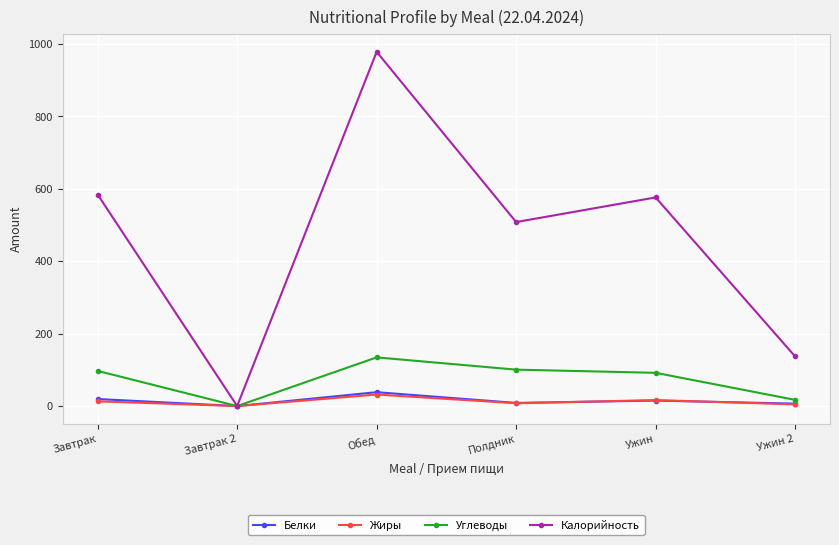

True or false: Углеводы has a value of 56.7 at Завтрак.

False